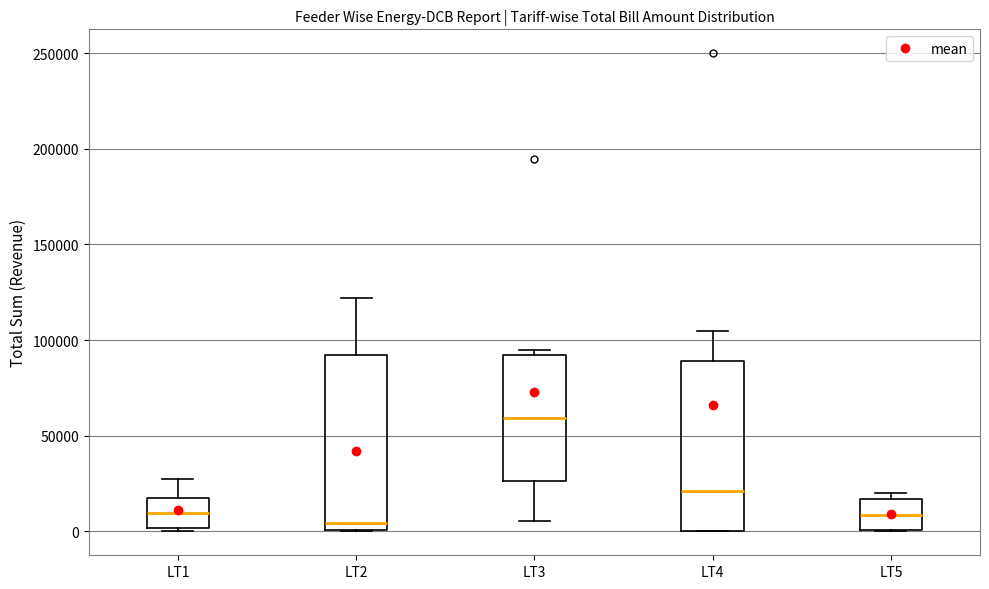

Reading left to right, transcribe this box plot: for each box, give where its median line is, the range the box spans, and where its two whiskers end, as read against the y-axis. The values are not printed on the chart, so give them approximately, as read against the axis.

LT1: median 10000, box 0 to 15000, whiskers 0 (just below the box's lower edge) to 25000
LT2: median 5000, box 0 to 90000, whiskers 0 to 120000
LT3: median 60000, box 25000 to 90000, whiskers 5000 to 95000
LT4: median 20000, box 0 to 90000, whiskers 0 to 105000
LT5: median 10000, box 0 to 15000, whiskers 0 to 20000